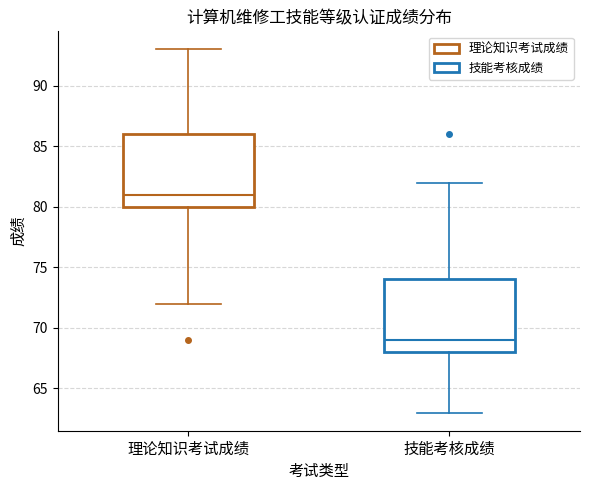

Reading left to right, transcribe this box plot: for each box, give where its median line is, the range the box spans, and where its two whiskers end, as read against the y-axis. The values are not printed on the chart, so give them approximately, as read against the axis.

理论知识考试成绩: median 81, box 80 to 86, whiskers 72 to 93
技能考核成绩: median 69, box 68 to 74, whiskers 63 to 82